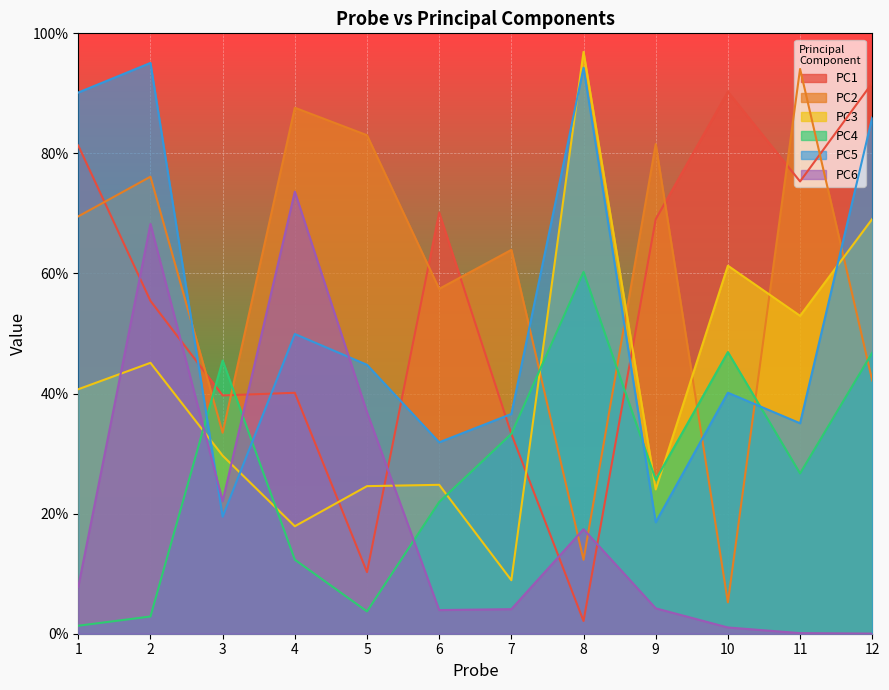

In PC1, how many points are higher than both neighbors (excluding endpoints)?

3